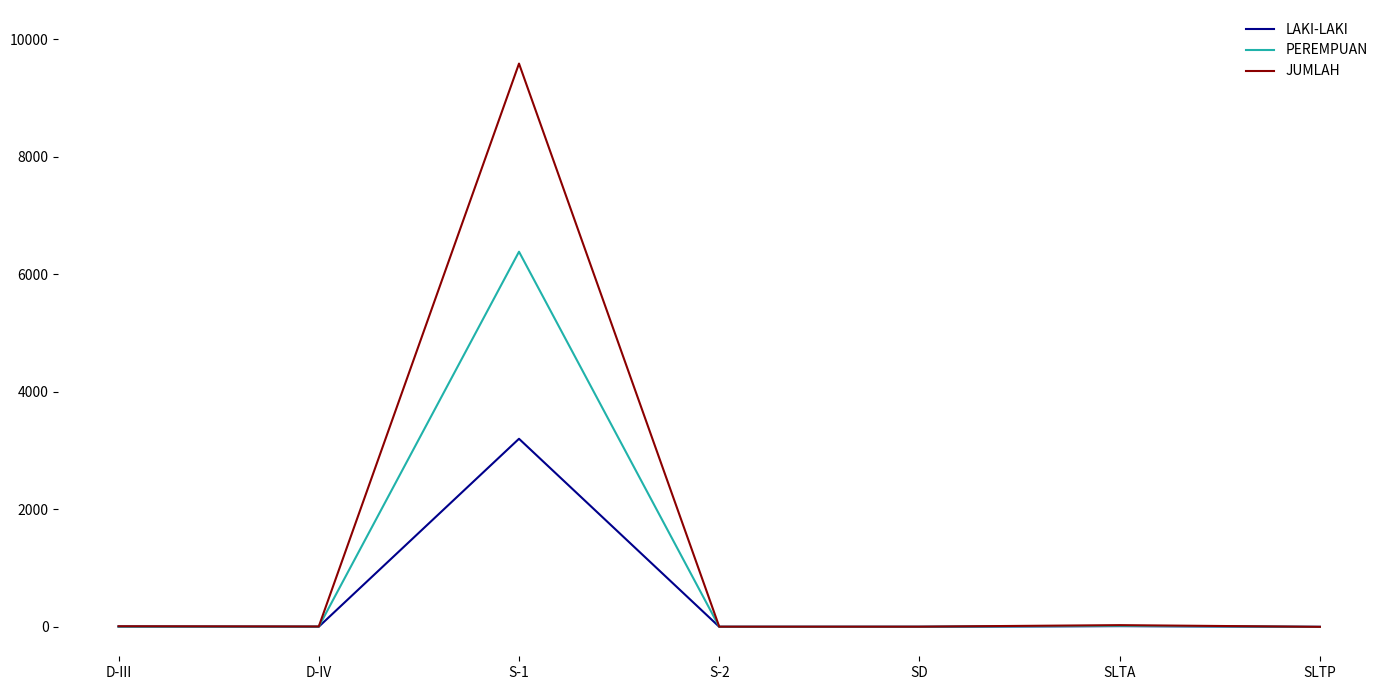

Which series has the widest spread of values?

JUMLAH